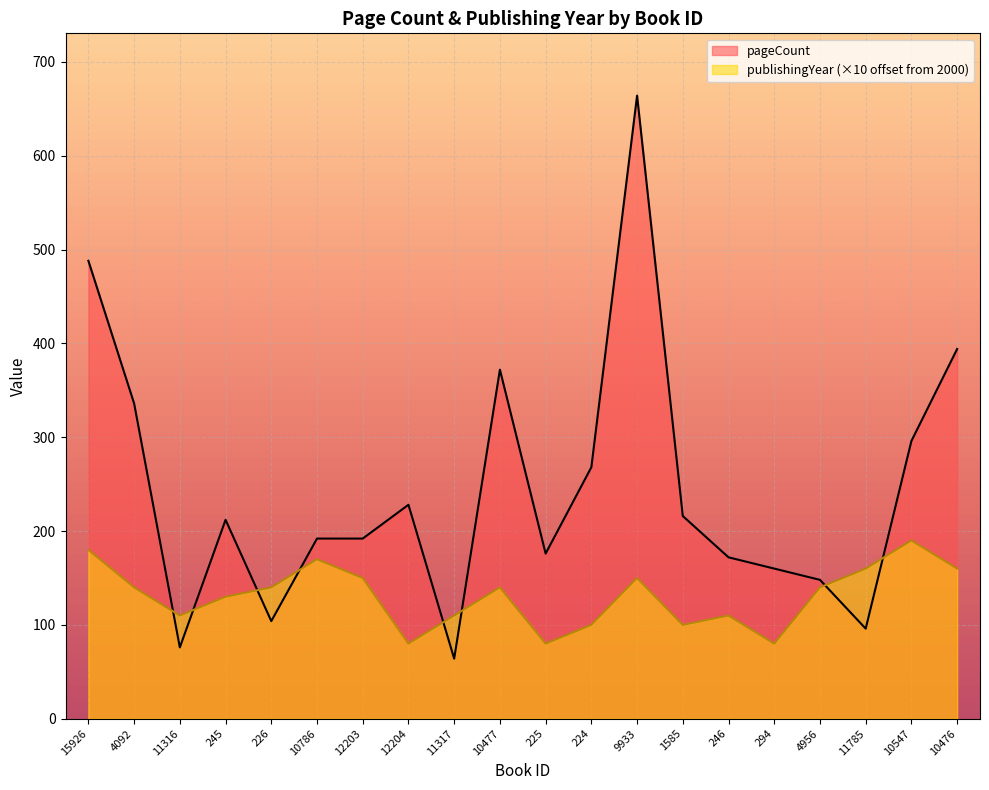

Which series ends up on top after the final intersection of publishingYear and pageCount?

pageCount